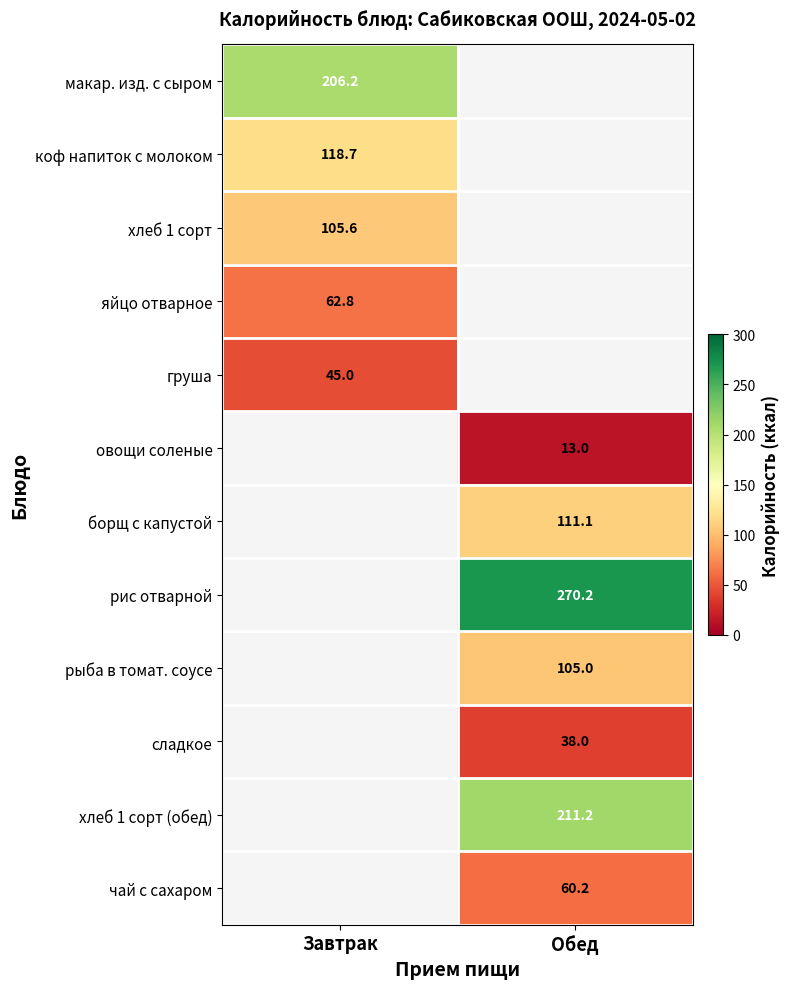

The овощи соленые series shows 4.6 at Обед. True or false?

False